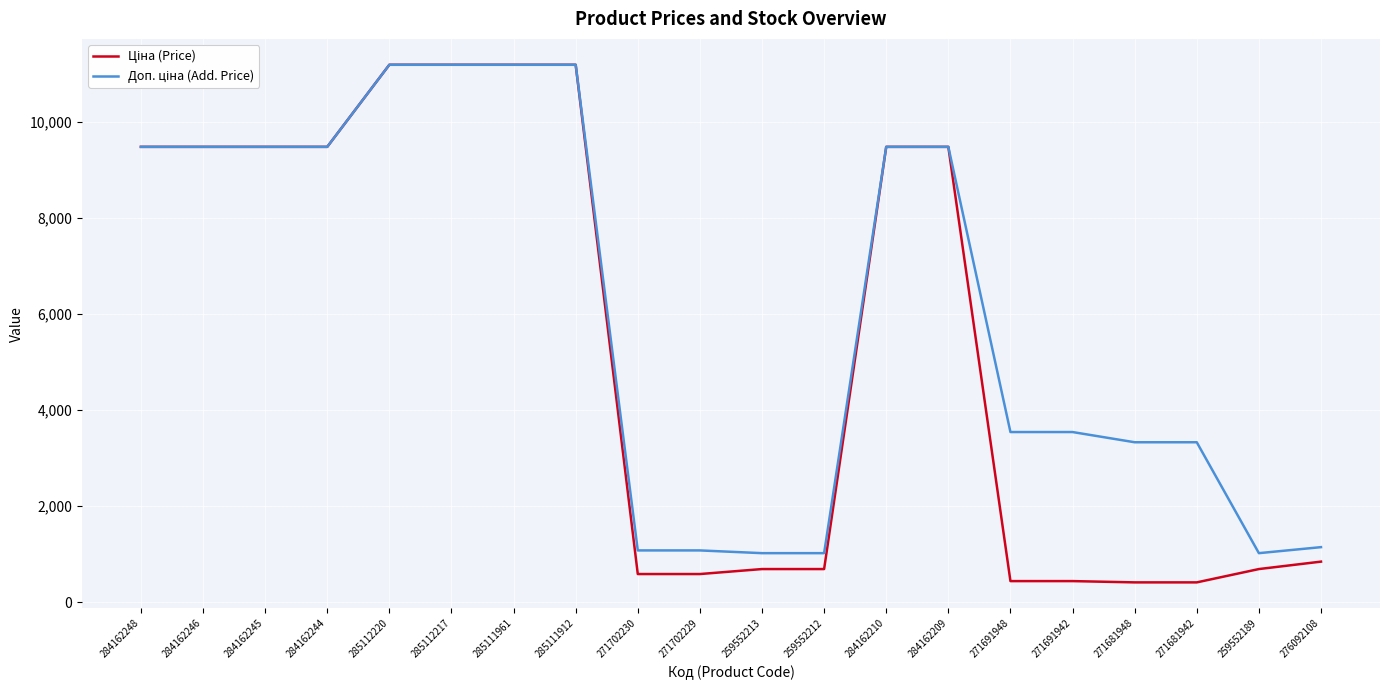

What is the spread (max minus min) of values at 259552212?

330.9